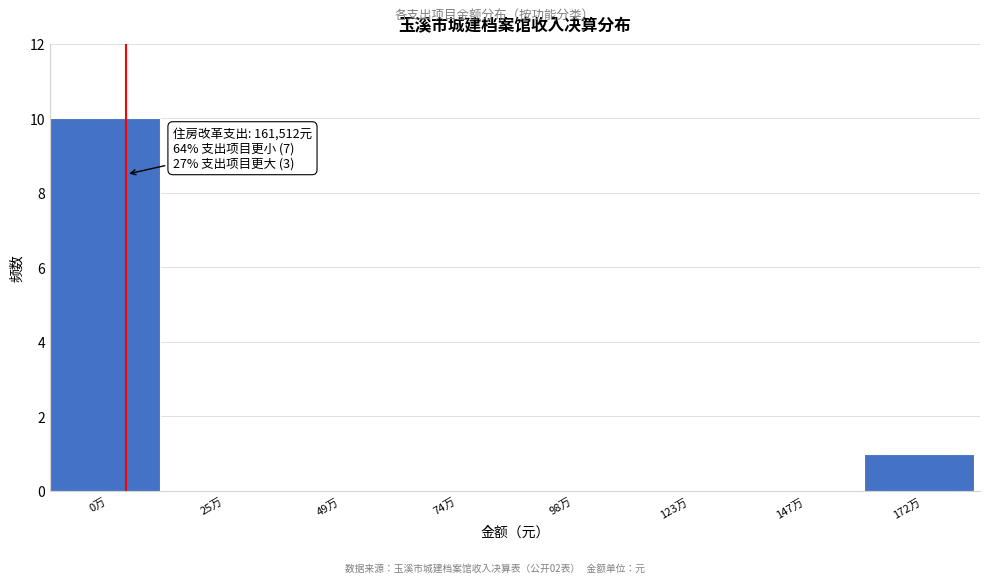

Reading left to right, list all the values displayed in this chart.

0万=10	25万=0	49万=0	74万=0	98万=0	123万=0	147万=0	172万=1